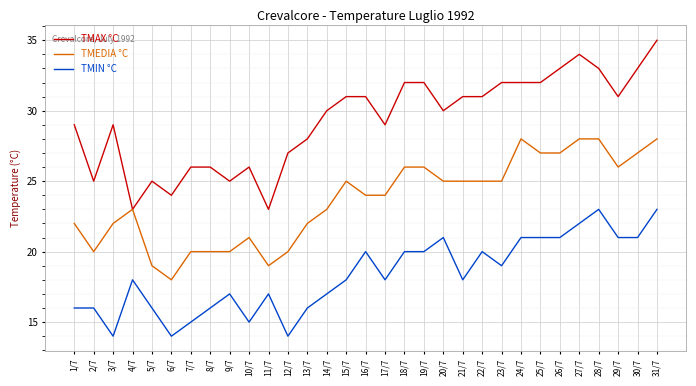

Which series changed the most between 9/7 and 27/7?

TMAX °C